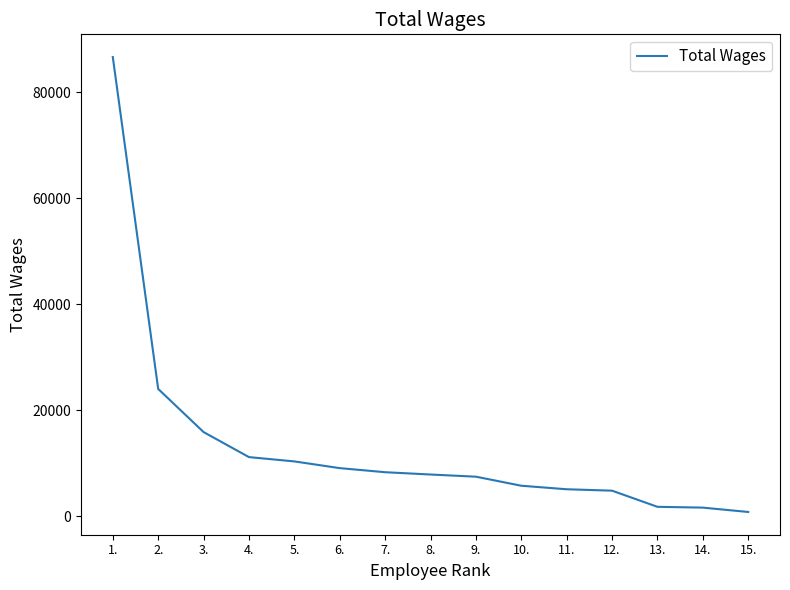

Is it true that the value at 7. is 8293?

True